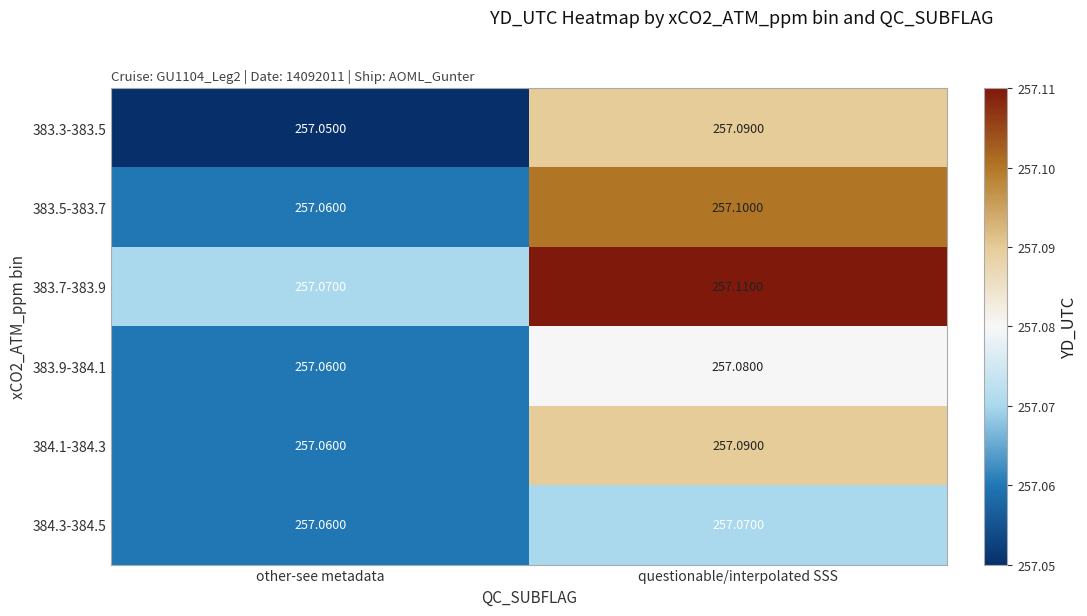

At which label is 384.3-384.5 closest to 257?

other-see metadata